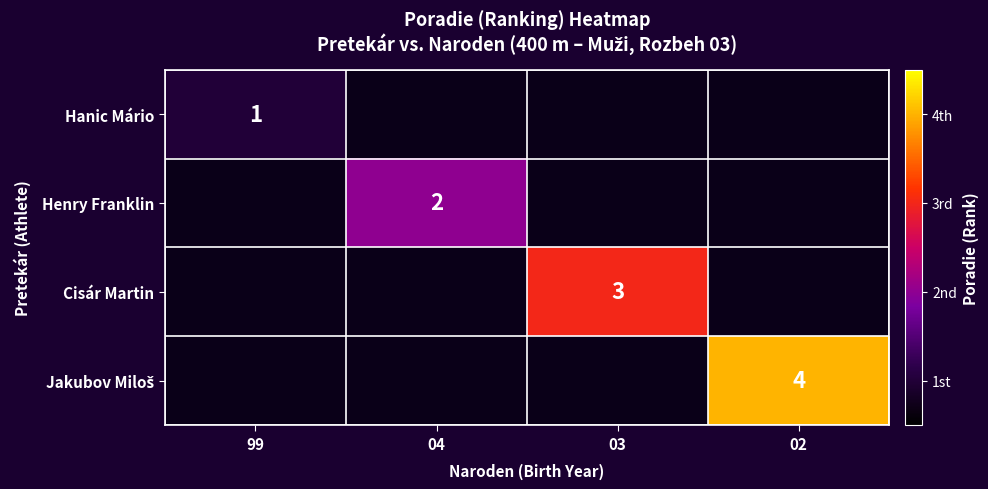

At how many categories does at least one series exceed 3?

1